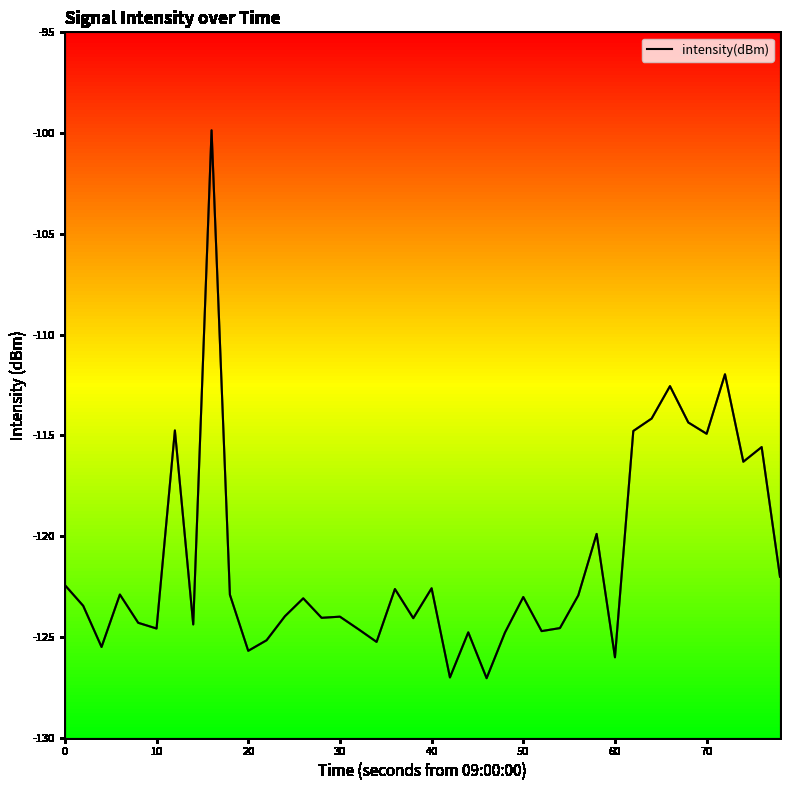

What is the difference between the maximum and second lowest values?

27.1